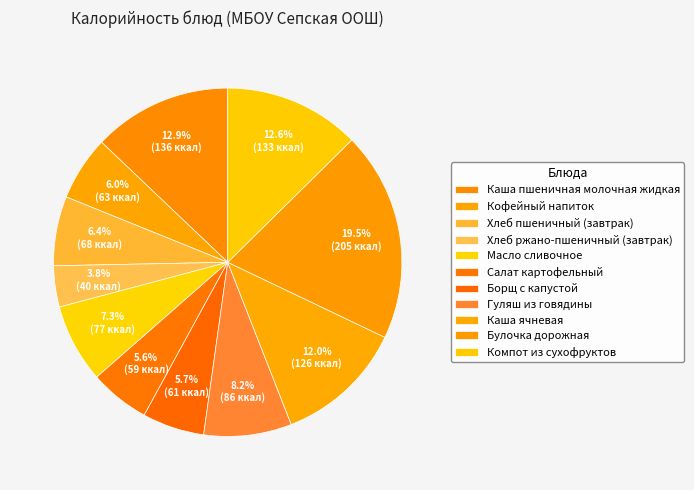

Count the number of slices in the pie.

11